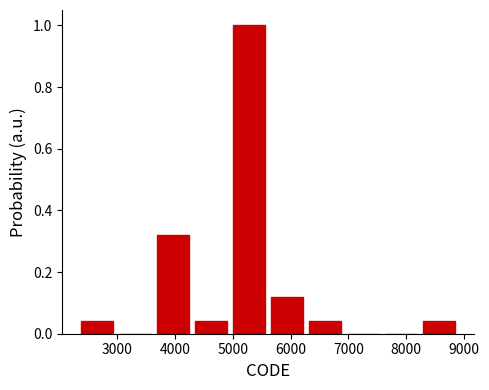

Reading left to right, list every bar in this chart as the range it spans on the x-axis followed by its height. Neither the bar edges nor the heights are printed on the chart, so give them approximately, as read against the axes.

2300 to 3000: 0.04
3000 to 3600: 0
3600 to 4300: 0.32
4300 to 5000: 0.04
5000 to 5600: 1.00
5600 to 6300: 0.12
6300 to 6900: 0.04
6900 to 7600: 0
7600 to 8200: 0
8200 to 8900: 0.04